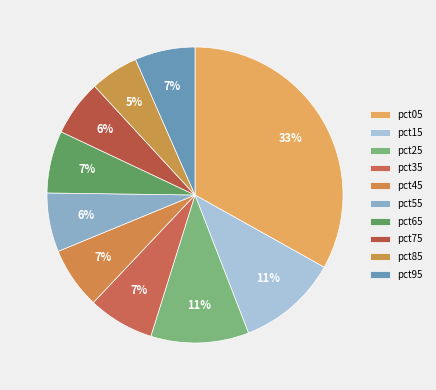

Combined, what portion of the pie is pct65 and pct85?

12.1%